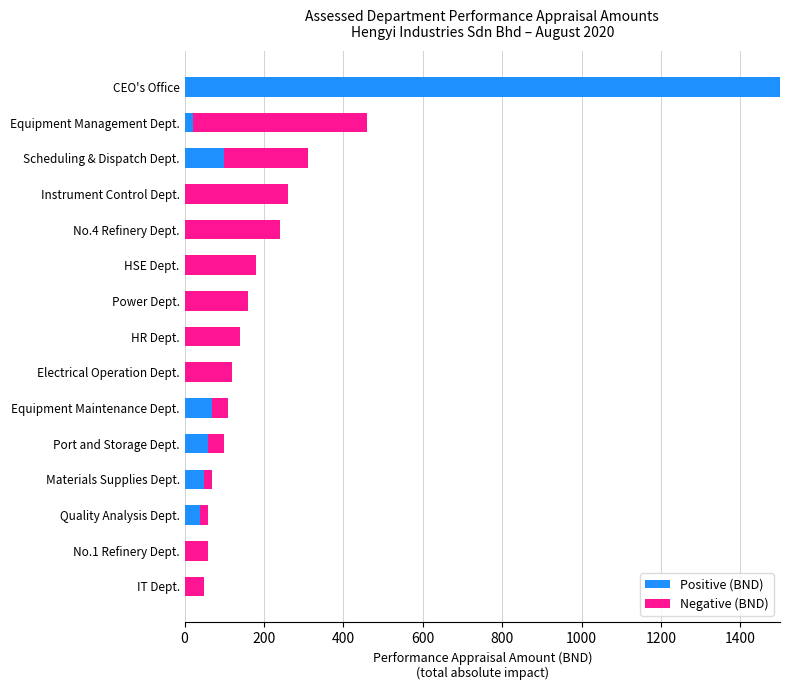

The Positive (BND) series shows 0 at Power Dept.. True or false?

True